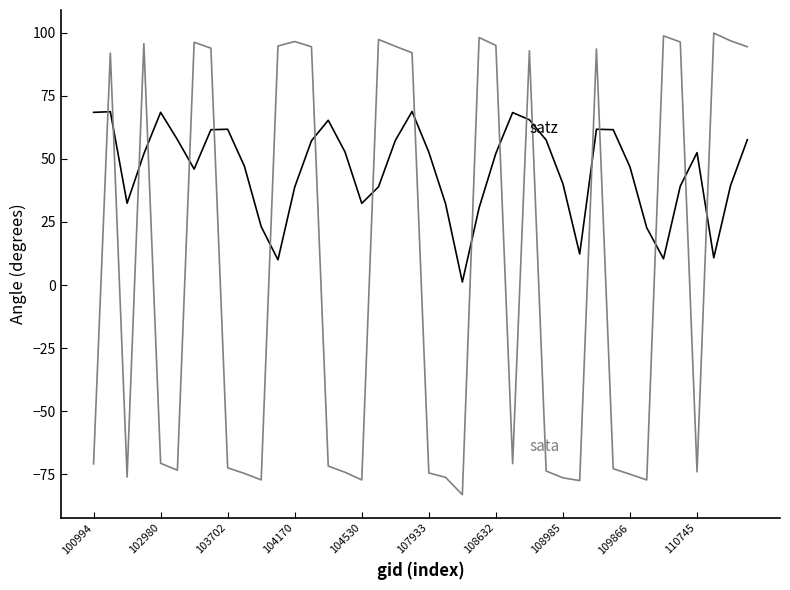

What is the greatest value displayed?

99.9